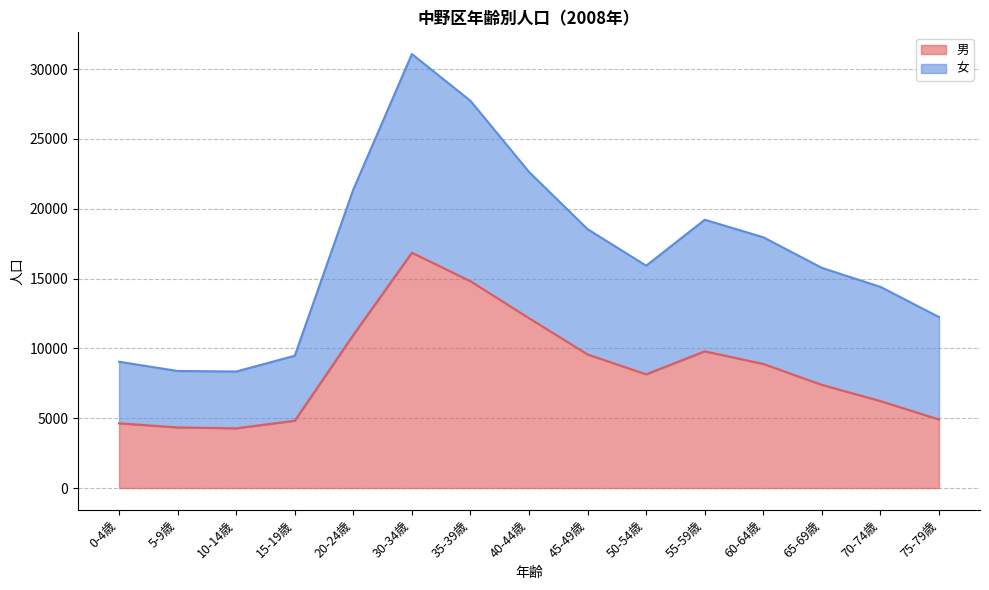

At which category is the sum across all series the highest?

30-34歳